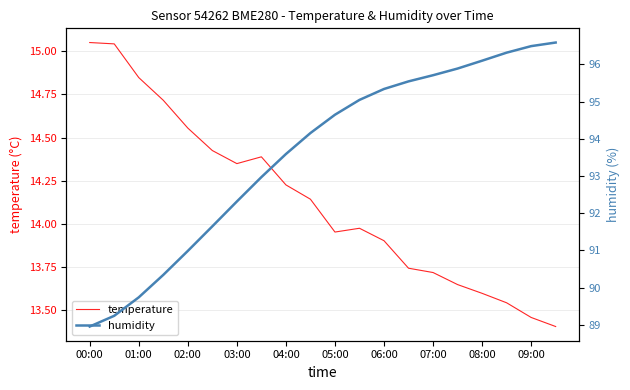

True or false: temperature and humidity intersect in this chart.

False